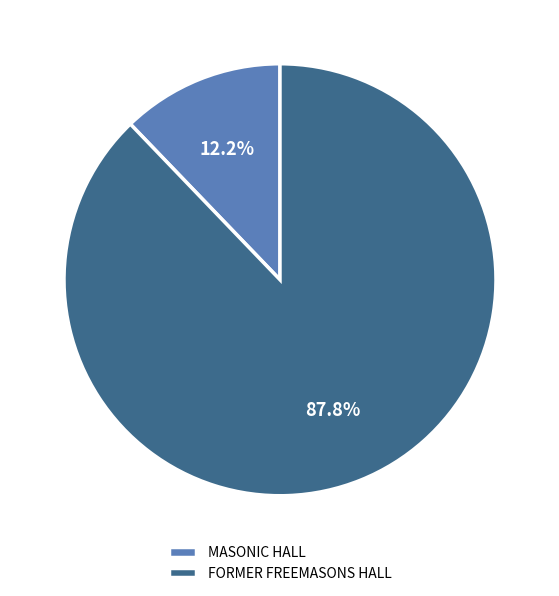

Which category has the biggest portion of the pie?

FORMER FREEMASONS HALL